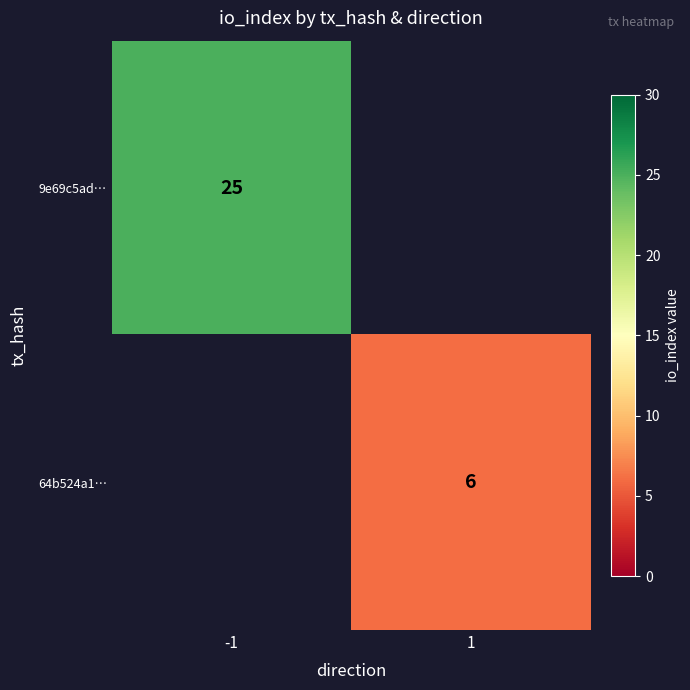

The 64b524a1… series shows 11 at 1. True or false?

False